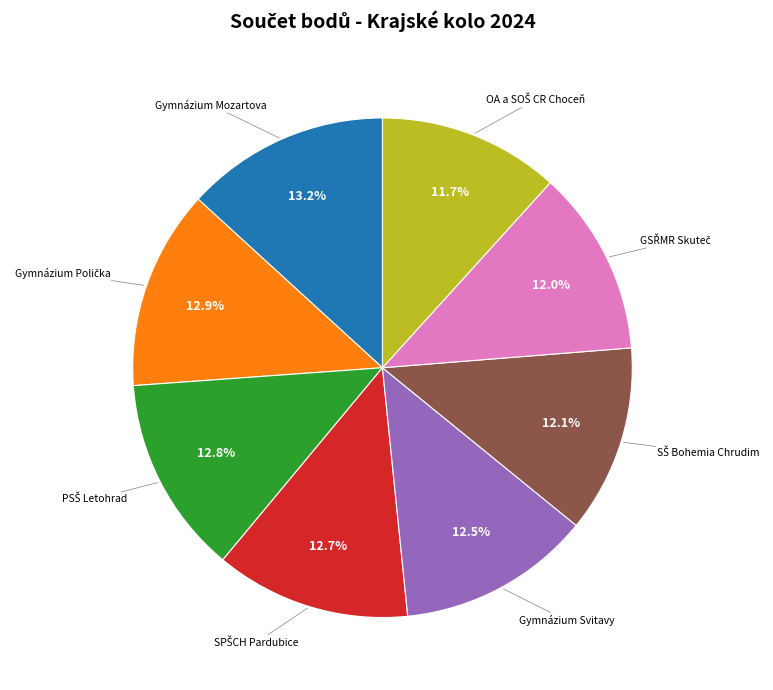

Does Gymnázium Svitavy represent more than half of the total?

No